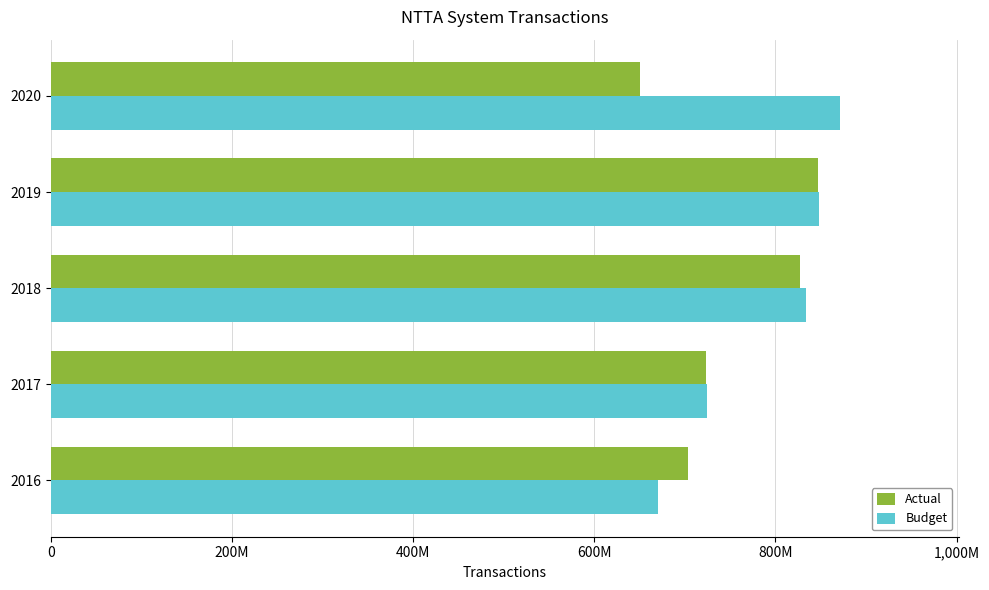

List the series in order of their peak value, lowest first.

Actual, Budget